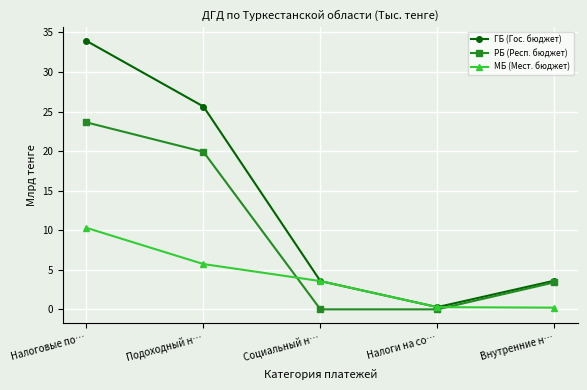

Which label corresponds to the largest value in the chart?

Налоговые по…